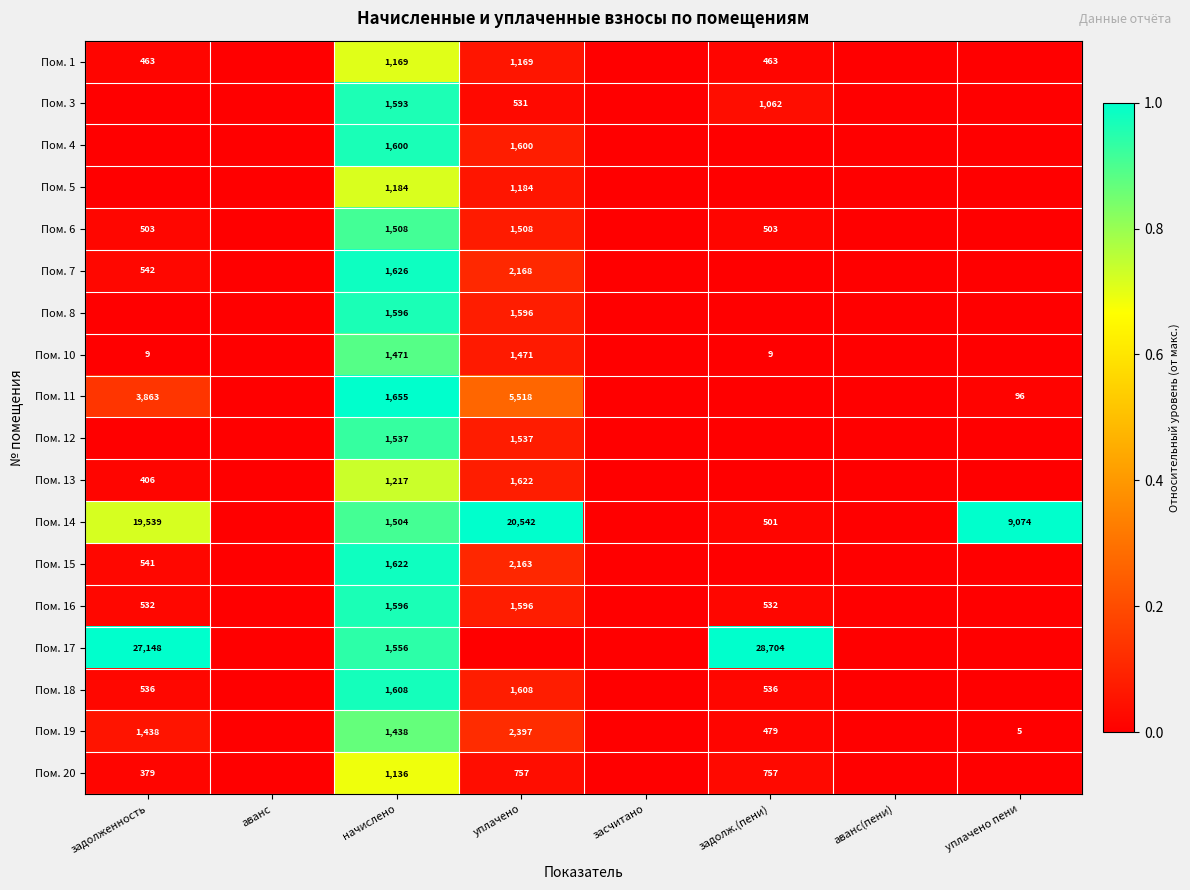

Which label corresponds to the smallest value in the chart?

аванс